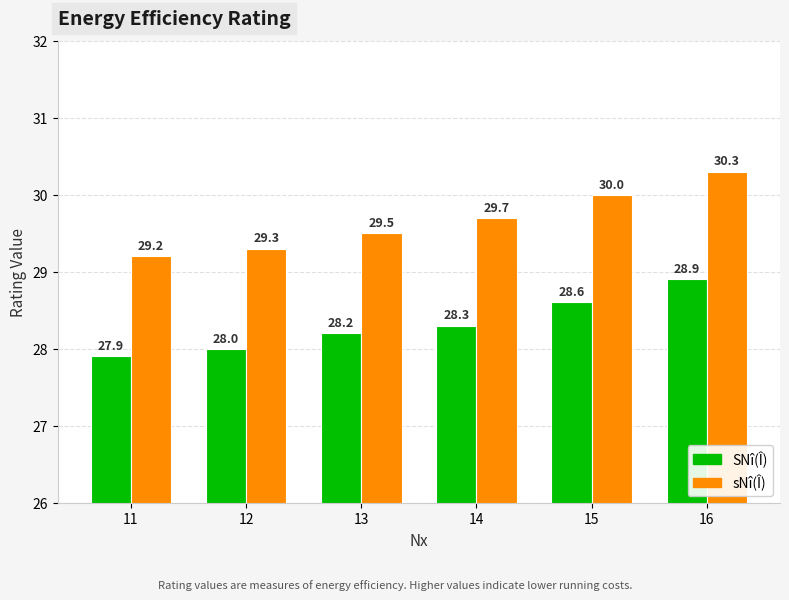

What are all the series names shown in the legend?

SNî(Î), sNî(Î)